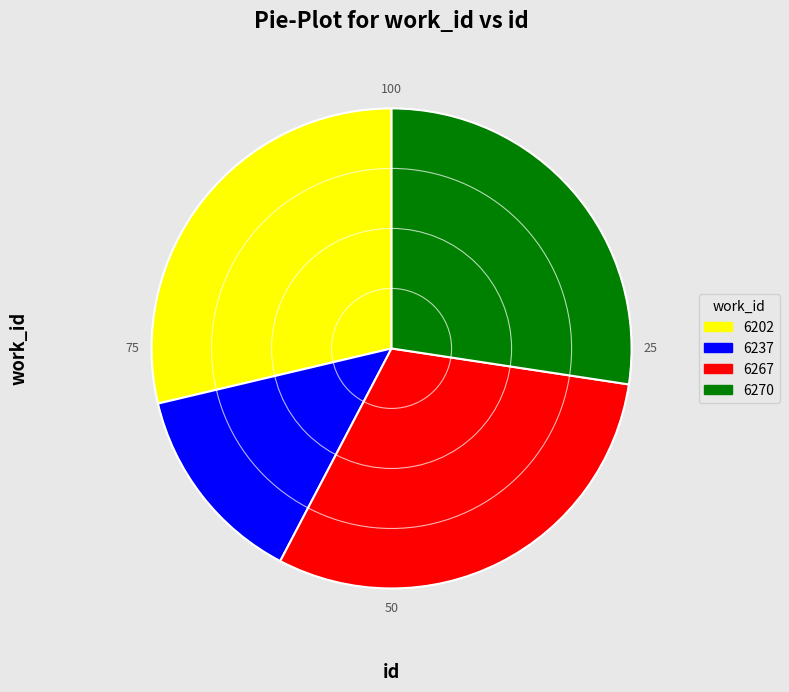

Does any single category account for the majority?

No